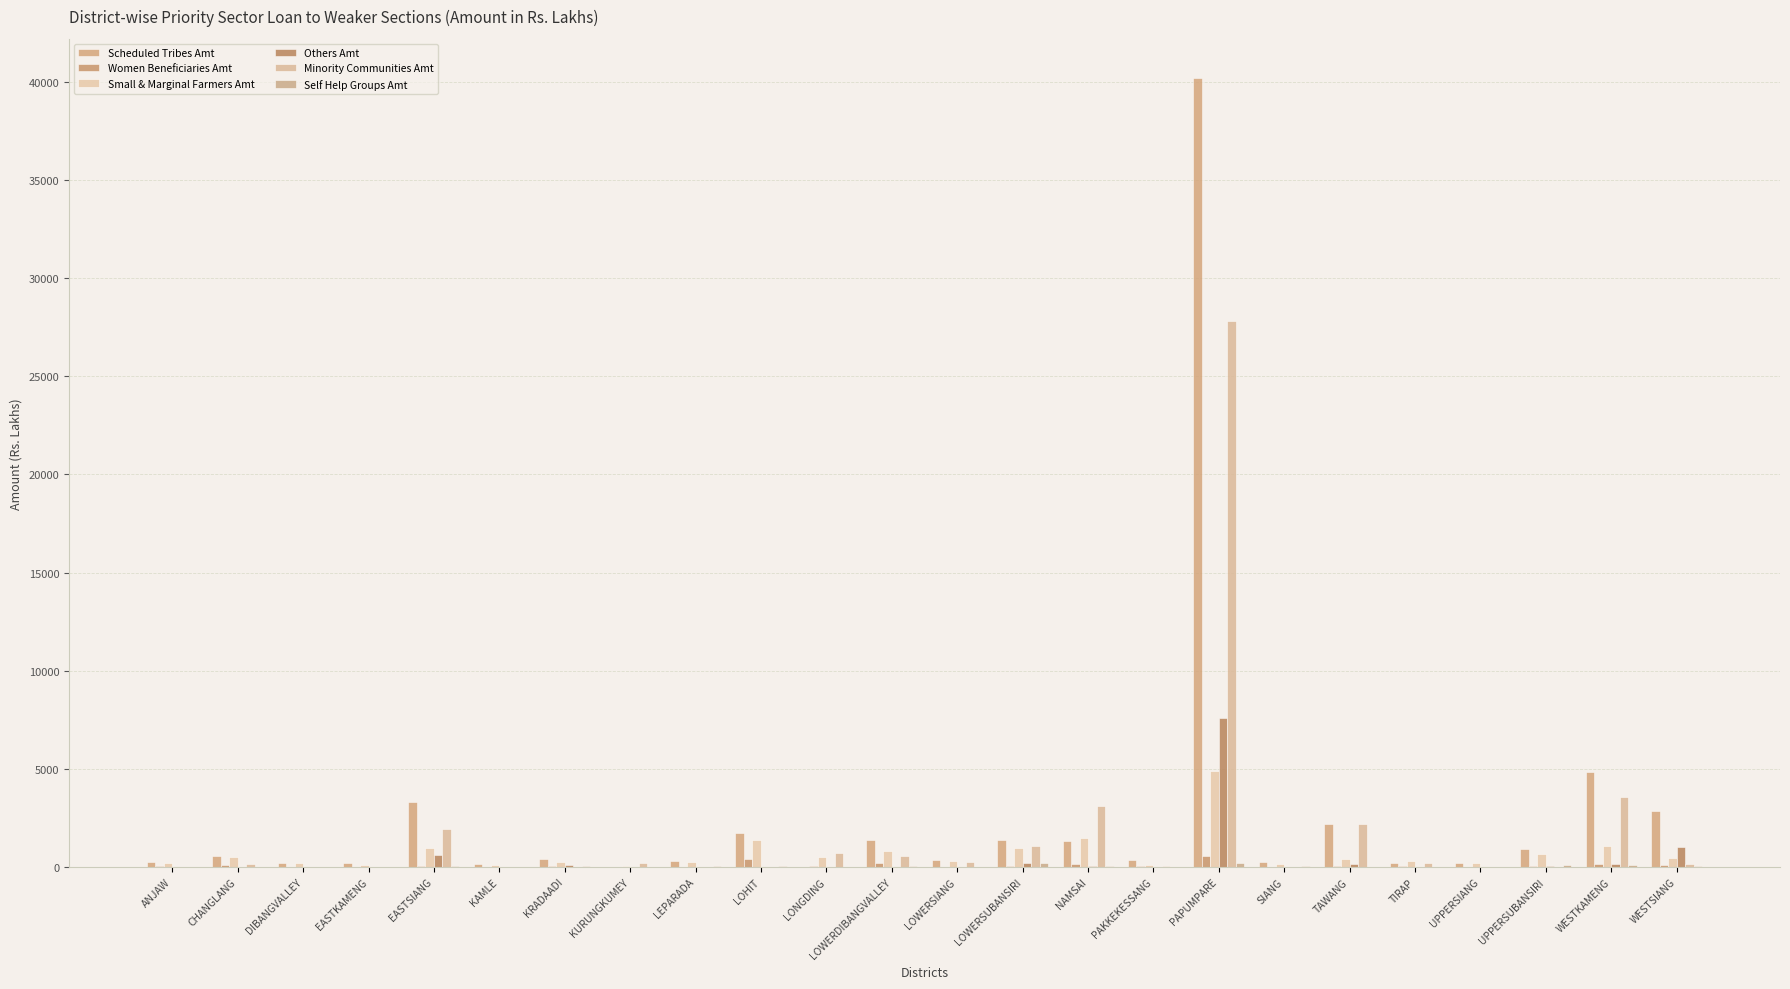

Rank the categories by Minority Communities Amt value from lowest to highest.

UPPERSIANG, SIANG, KAMLE, DIBANGVALLEY, ANJAW, KRADAADI, LOHIT, EASTKAMENG, UPPERSUBANSIRI, LEPARADA, PAKKEKESSANG, CHANGLANG, WESTSIANG, KURUNGKUMEY, TIRAP, LOWERSIANG, LOWERDIBANGVALLEY, LONGDING, LOWERSUBANSIRI, EASTSIANG, TAWANG, NAMSAI, WESTKAMENG, PAPUMPARE